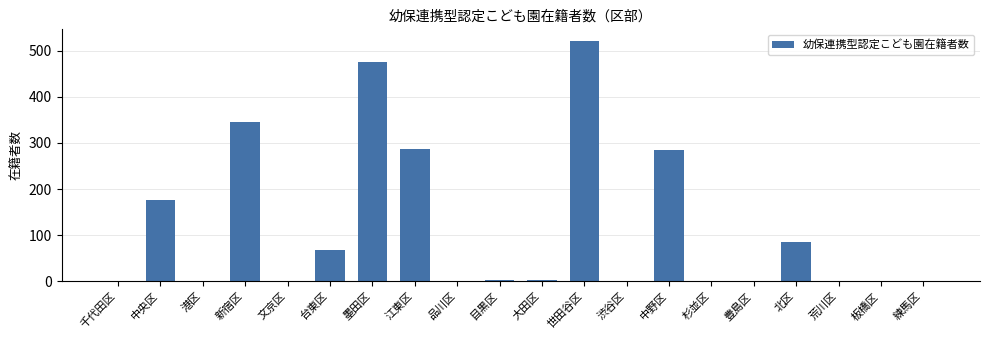

What is the greatest value displayed?

520